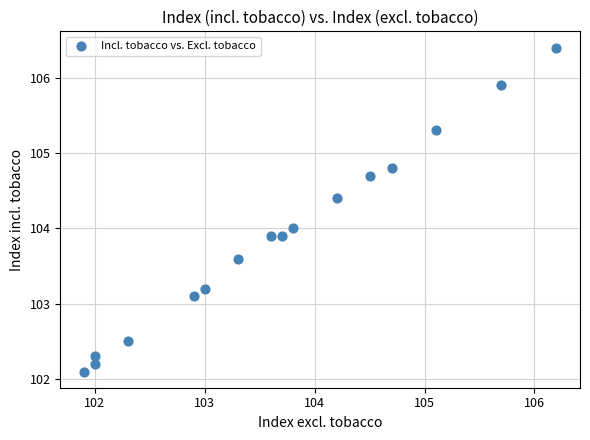

What is the range of Y values (max minus min)?

4.3